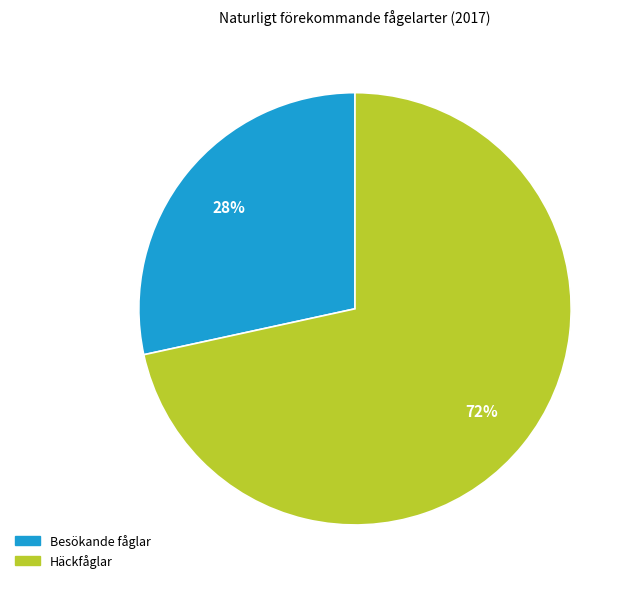

Rank the categories by value from highest to lowest.

Häckfåglar, Besökande fåglar